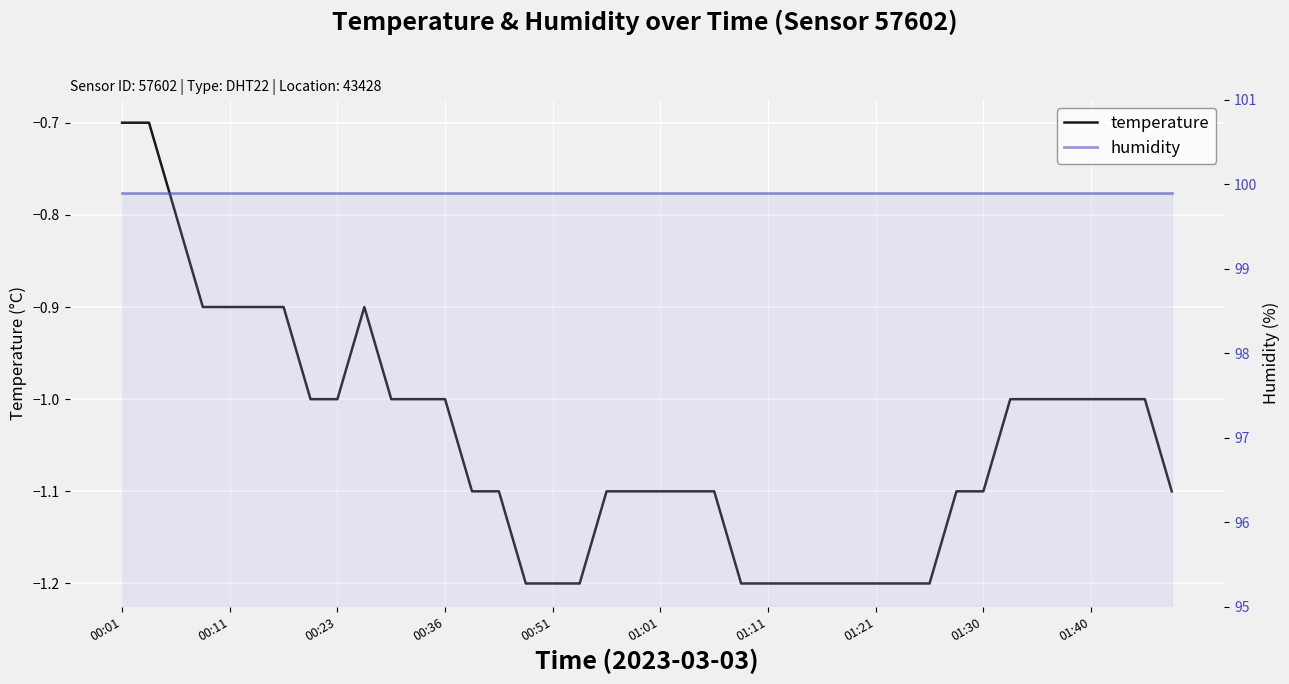

Rank the series at 00:11 from lowest to highest value.

temperature, humidity